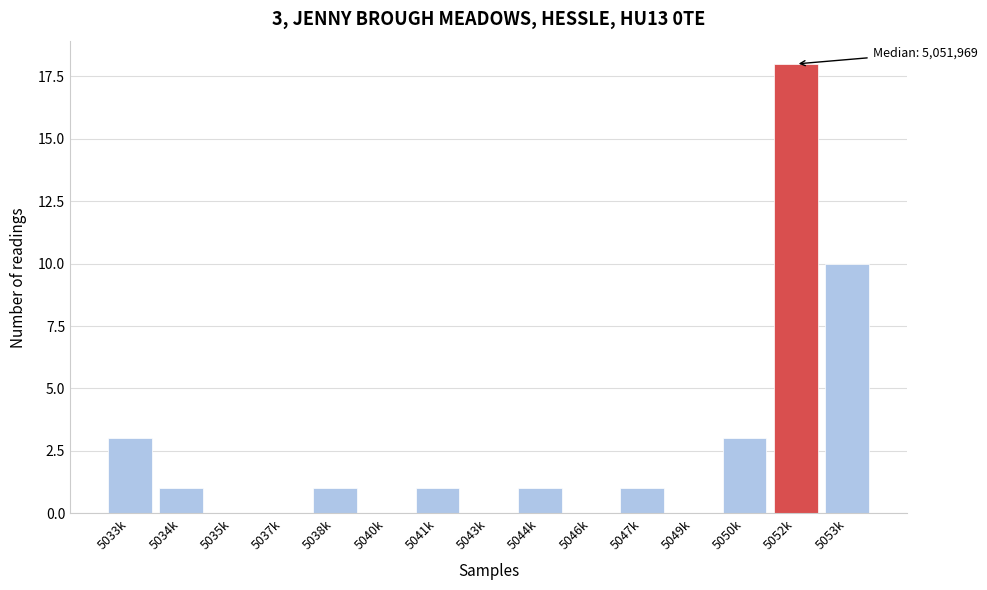

The value at 5052k is 18. True or false?

True